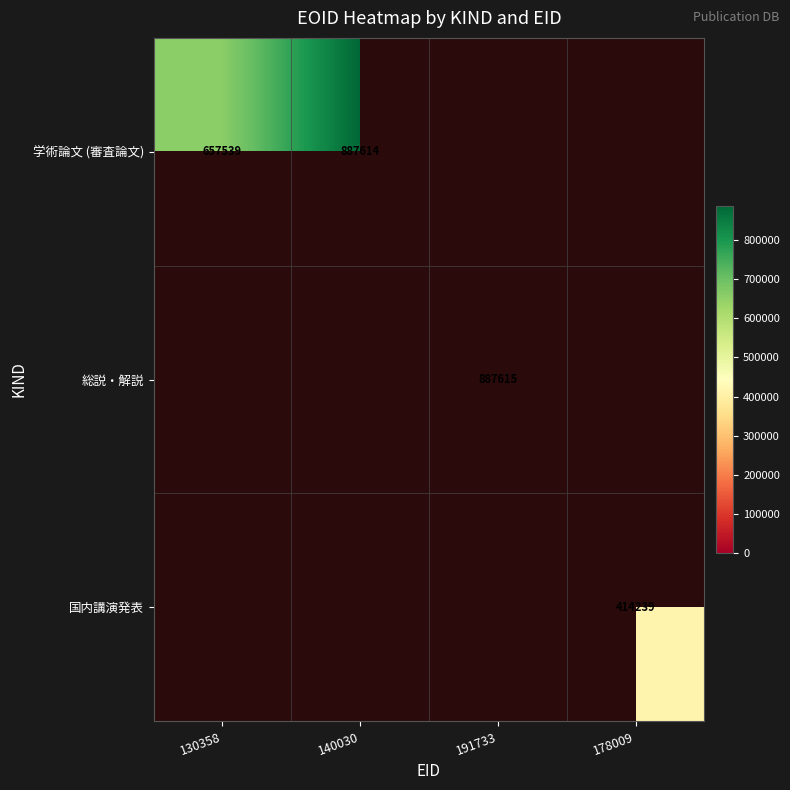

Is it true that 総説・解説 equals 1250274 at 191733?

False